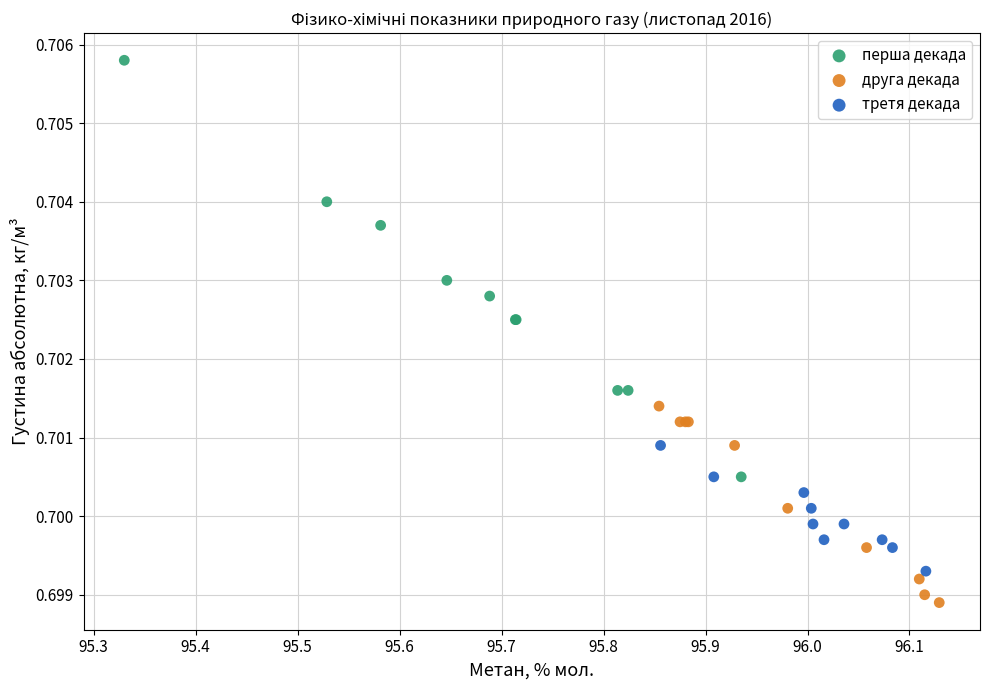

Which series reaches the minimum Y coordinate?

друга декада